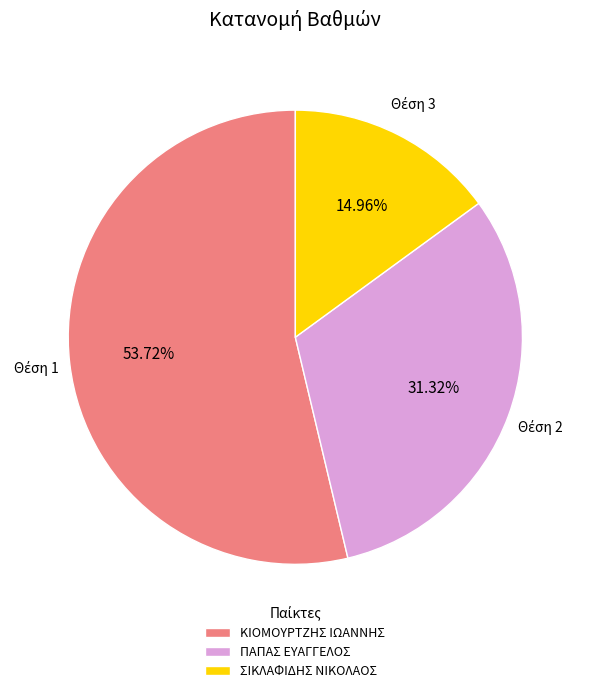

Do ΣΙΚΛΑΦΙΔΗΣ ΝΙΚΟΛΑΟΣ and ΠΑΠΑΣ ΕΥΑΓΓΕΛΟΣ together represent more than half of the pie?

No